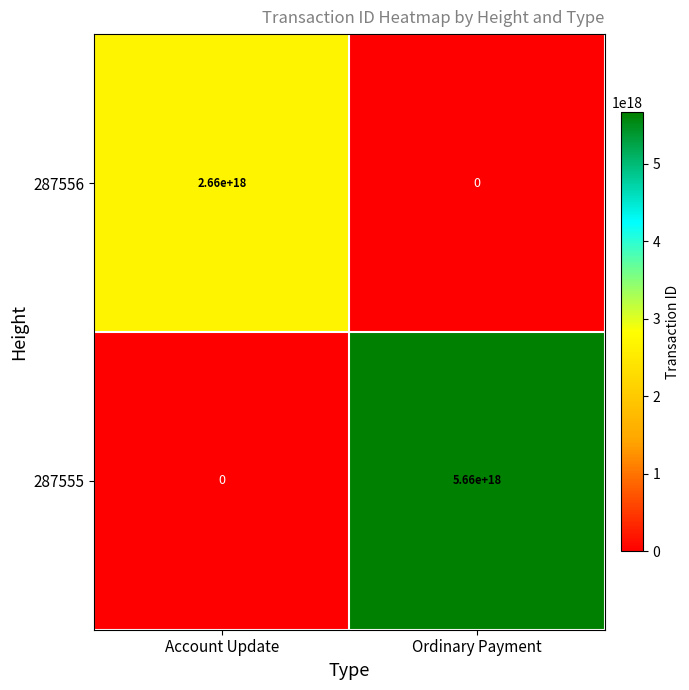

Where is 287556 nearest to the value 1330000000000000000?

Account Update